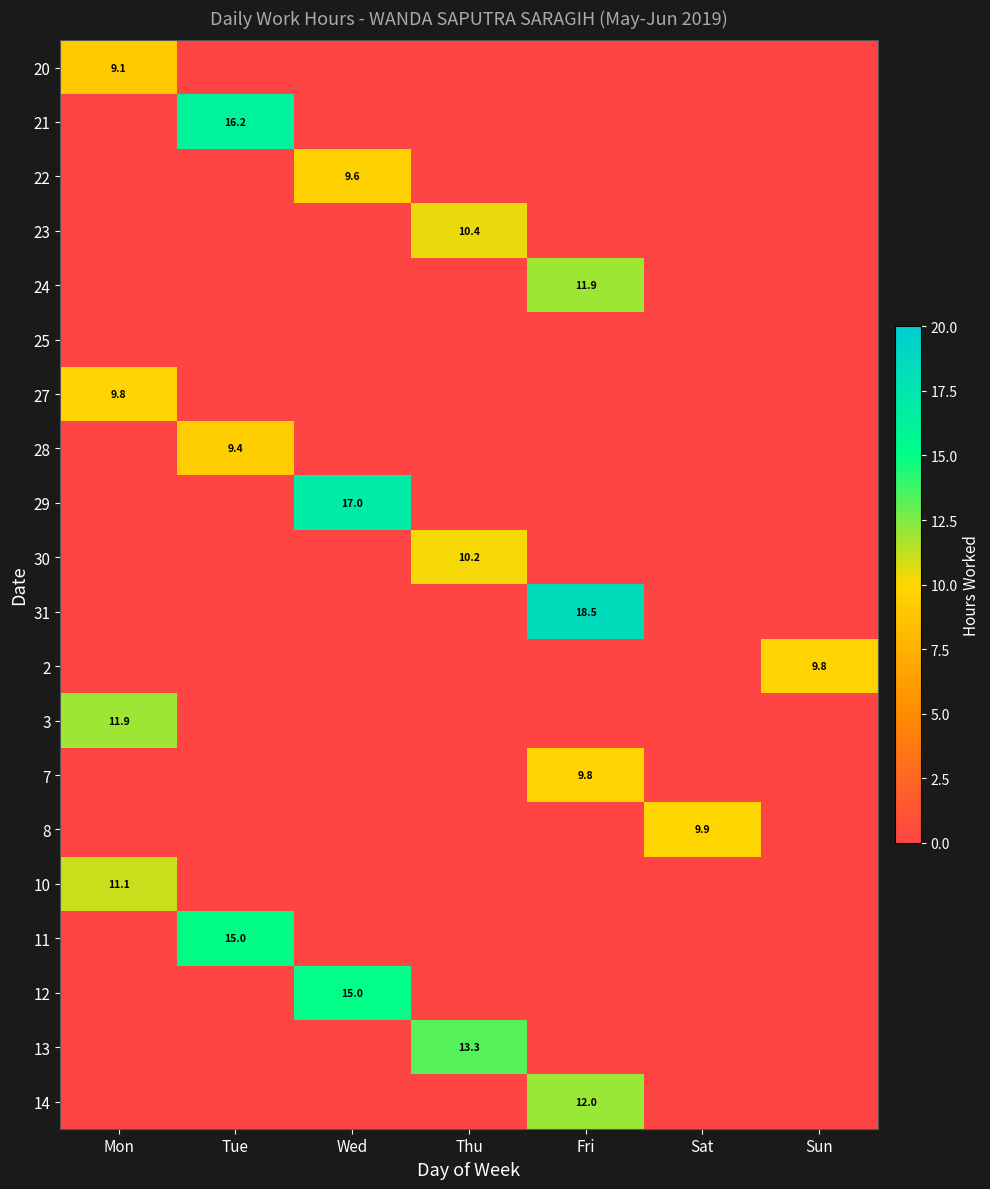

Is it true that 13 equals 18.9 at Thu?

False